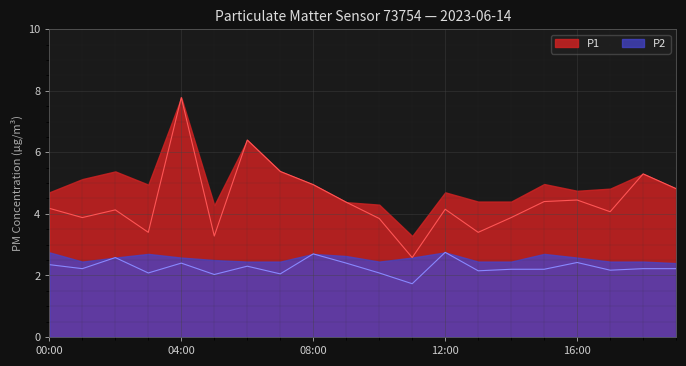

Reading left to right, list all the values displayed in this chart.

P1: 00:00=4.2	01:00=3.9	02:00=4.1	03:00=3.4	04:00=7.8	05:00=3.3	06:00=6.4	07:00=5.4	08:00=5.0	09:00=4.4	10:00=3.9	11:00=2.6	12:00=4.2	13:00=3.4	14:00=3.9	15:00=4.4	16:00=4.5	17:00=4.1	18:00=5.3	19:00=4.8
P2: 00:00=2.4	01:00=2.2	02:00=2.6	03:00=2.1	04:00=2.4	05:00=2.0	06:00=2.3	07:00=2.0	08:00=2.7	09:00=2.4	10:00=2.1	11:00=1.7	12:00=2.8	13:00=2.1	14:00=2.2	15:00=2.2	16:00=2.4	17:00=2.2	18:00=2.2	19:00=2.2